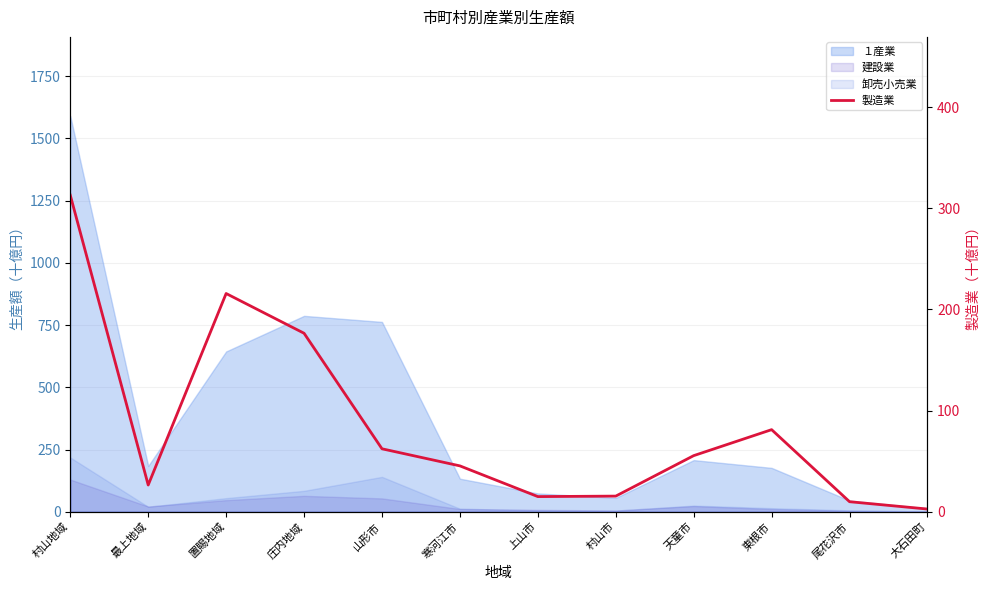

What is the difference between the second highest and minimum values?

213.1